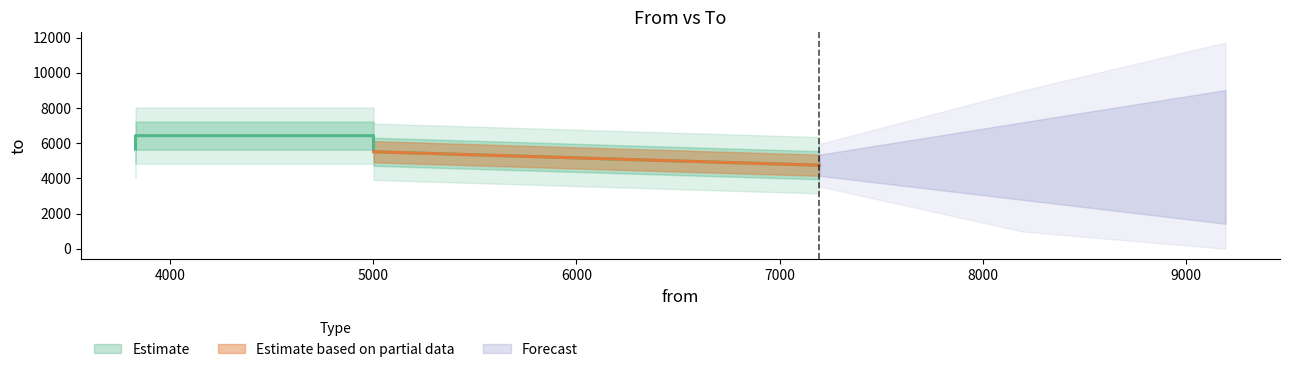

How many points are higher than both their immediate neighbors (excluding endpoints)?

2